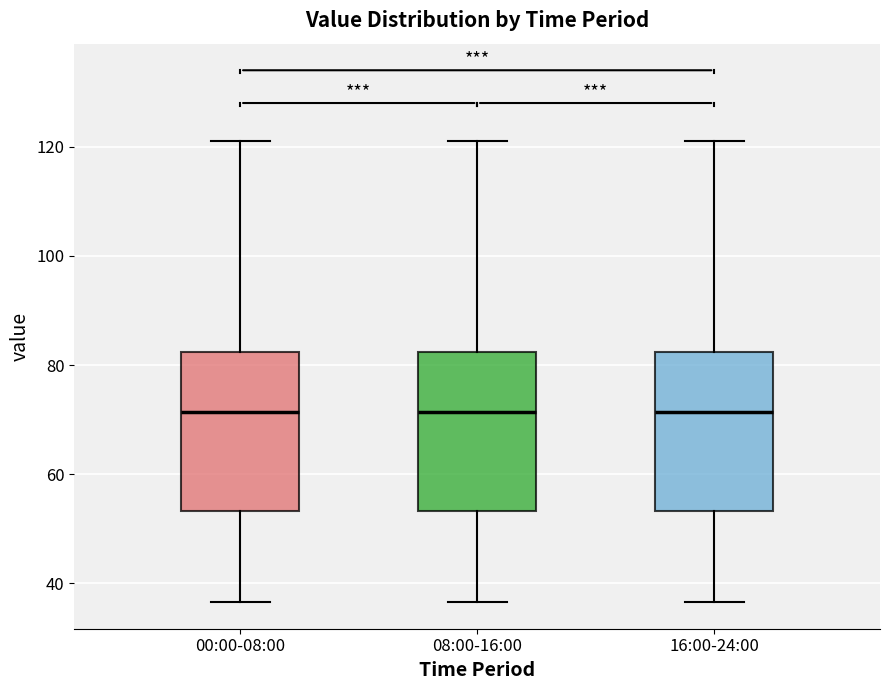

Where does the median line of the box for 16:00-24:00 sit on the y-axis? The values are not printed on the chart, so give them approximately, as read against the axis.

72